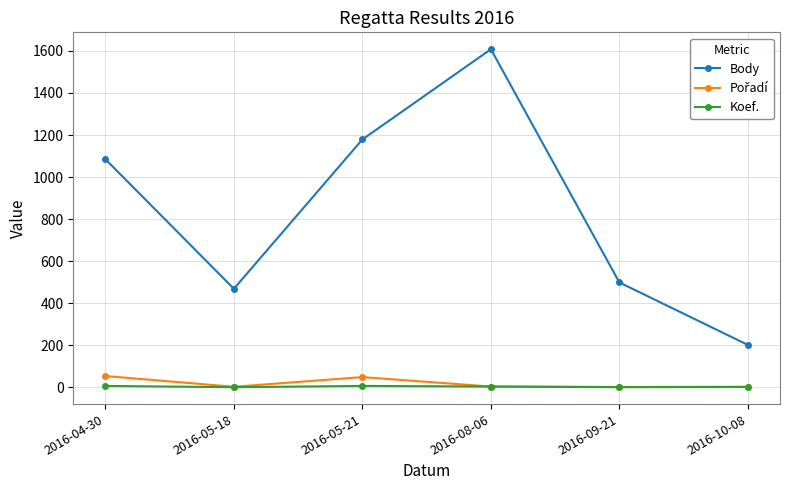

At which label does Koef. first exceed 4?

2016-04-30